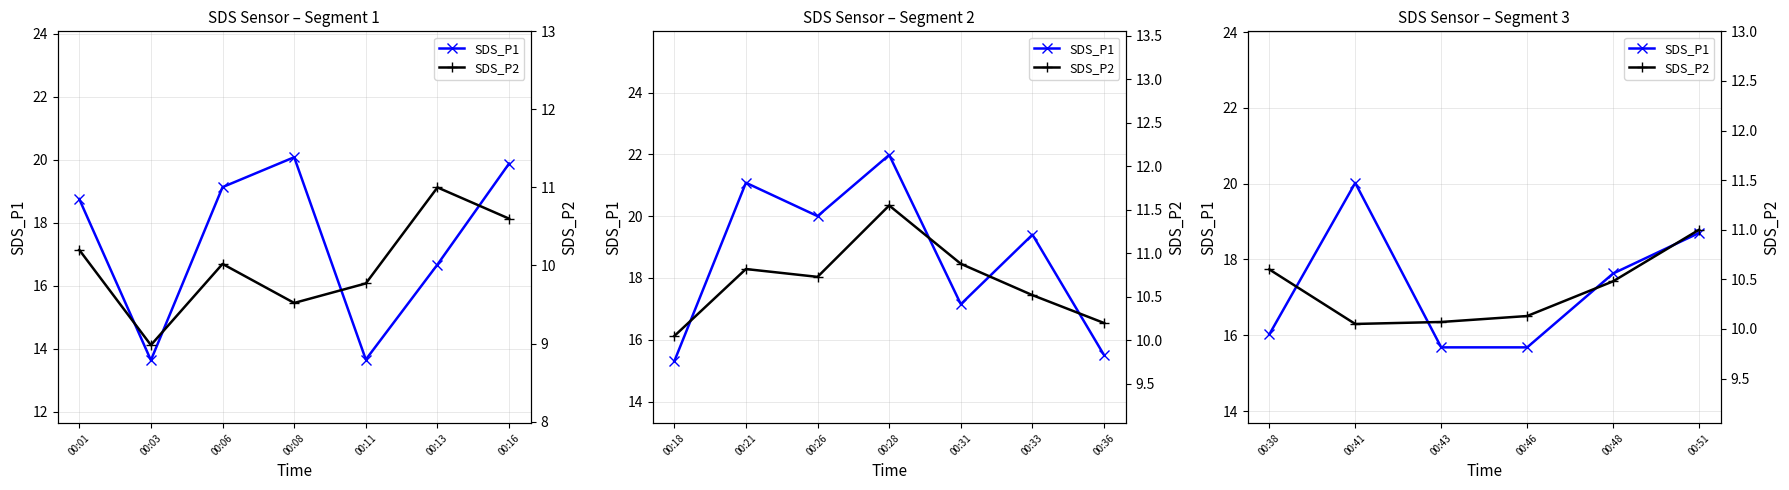

How many distinct data groups are displayed?

2